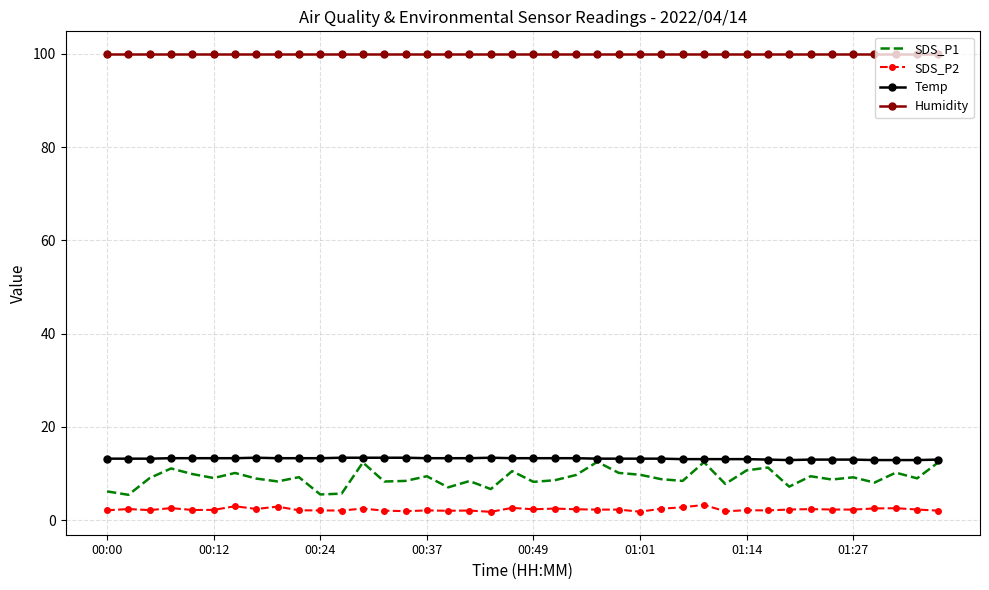

Which series has the largest total across all categories?

Humidity